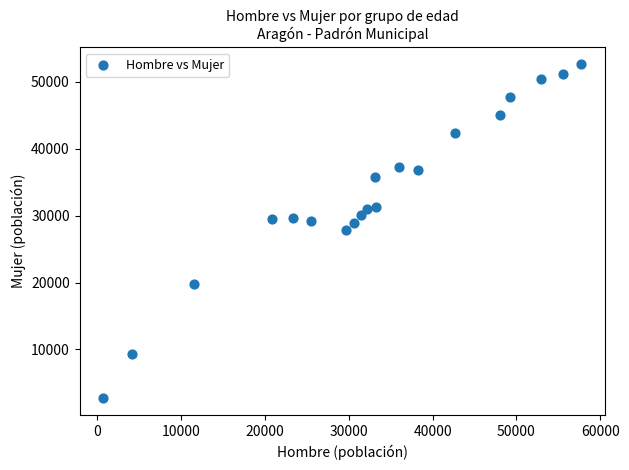

What is the range of X values (max minus min)?

56947